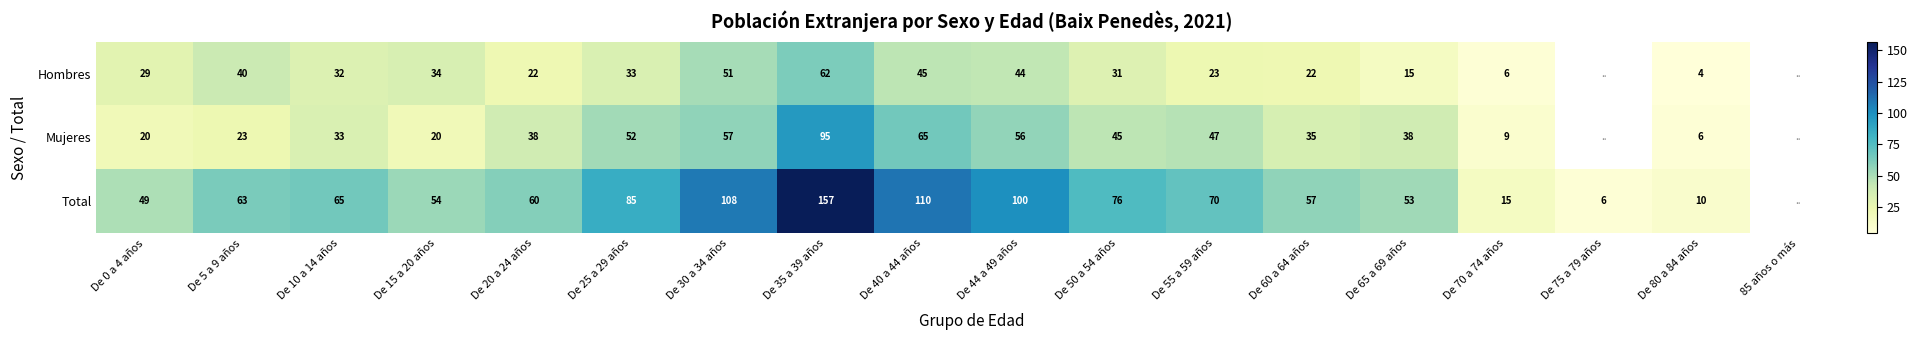

What is the sum of the Hombres values at De 5 a 9 años and De 44 a 49 años?

84